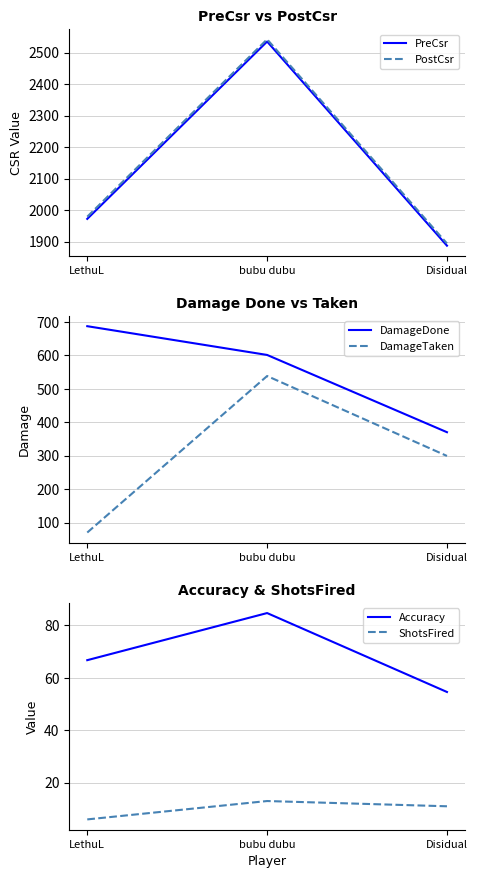

What is the difference between the DamageTaken values at bubu dubu and LethuL?

468